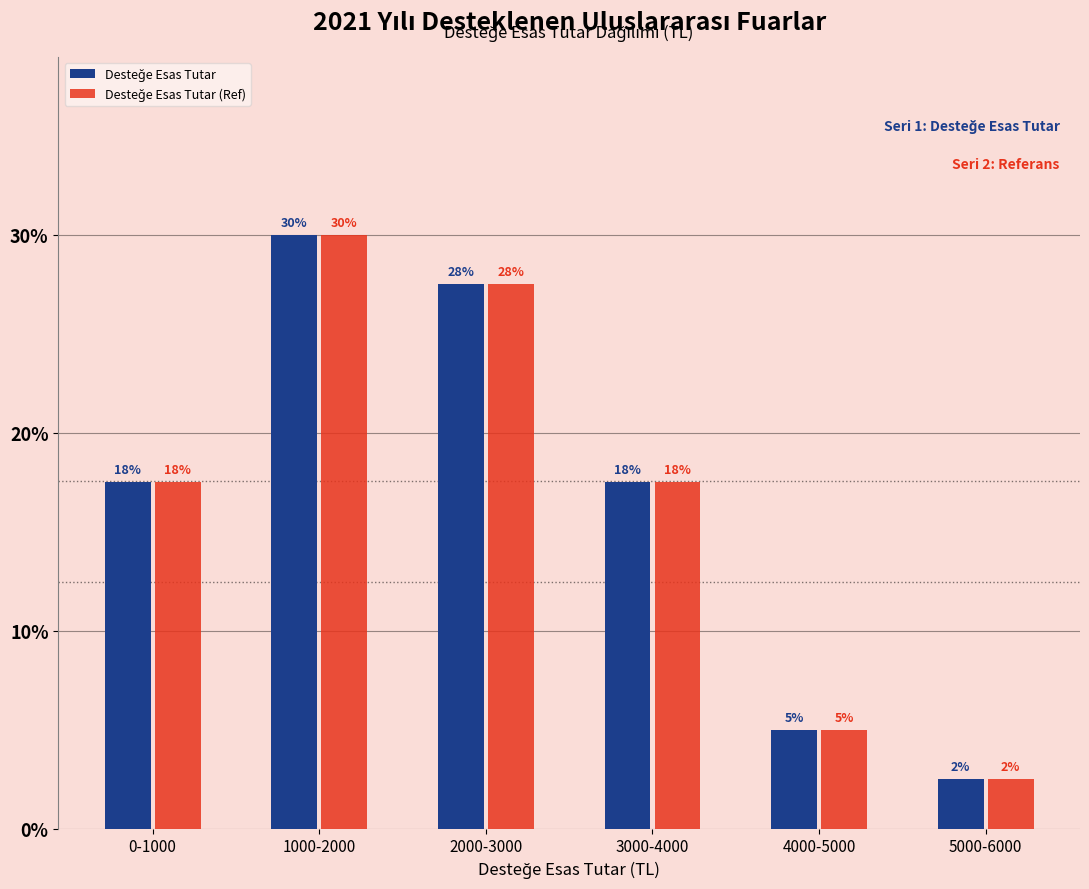

Does the chart contain stacked bars?

No